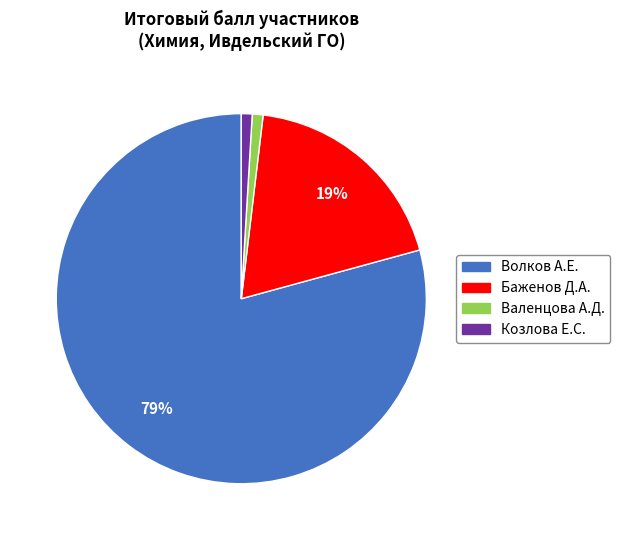

To the nearest percent, what is the average slice percentage?

25%